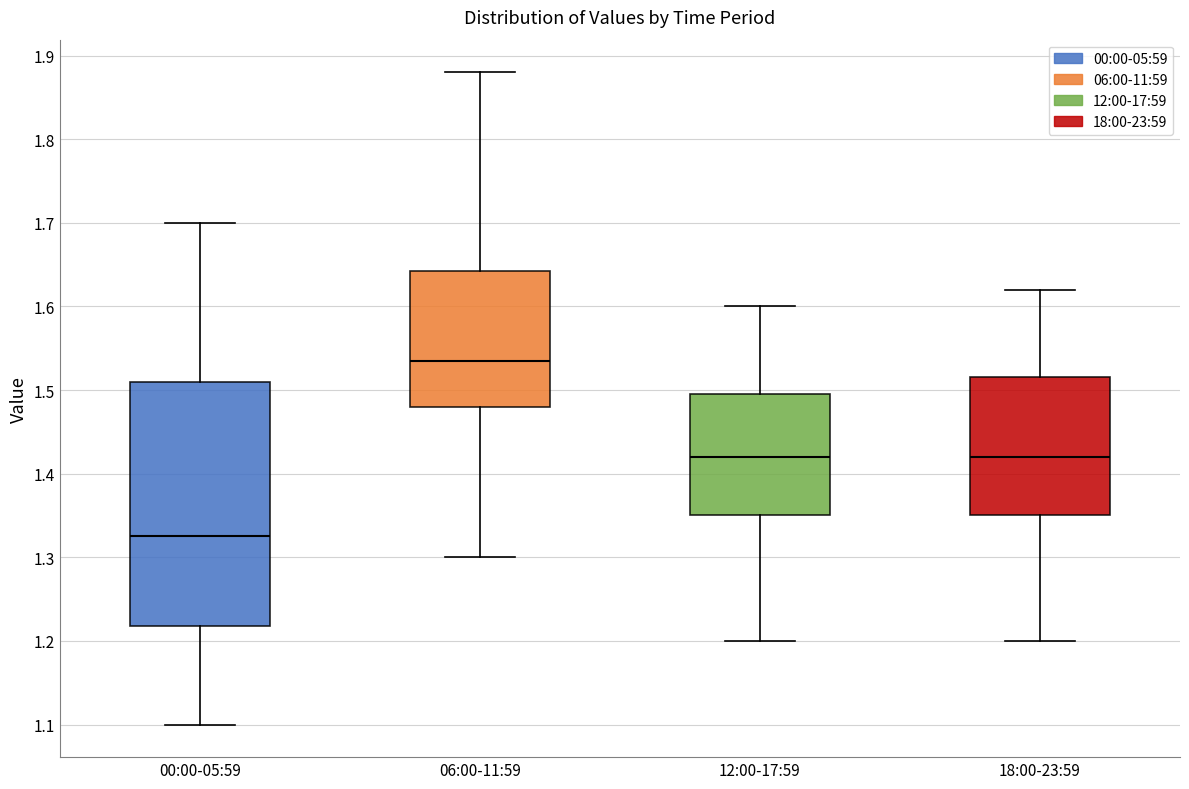

Which box's median line is the highest?

06:00-11:59